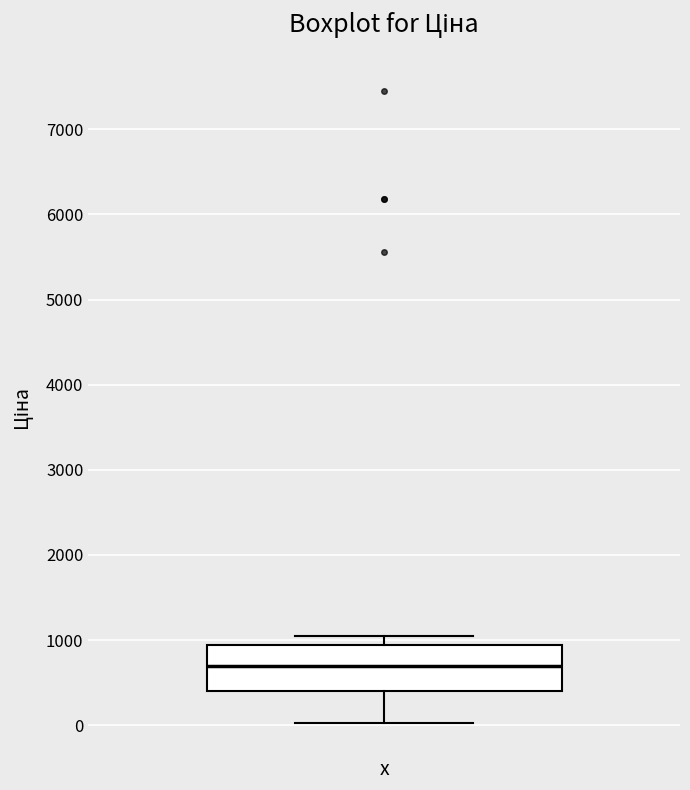

Read this box plot against the y-axis: the position of the median line, the range covered by the box, and the ends of both whiskers. The values are not printed on the chart, so give them approximately, as read against the axis.

median 700, box 400 to 900, whiskers 0 to 1000